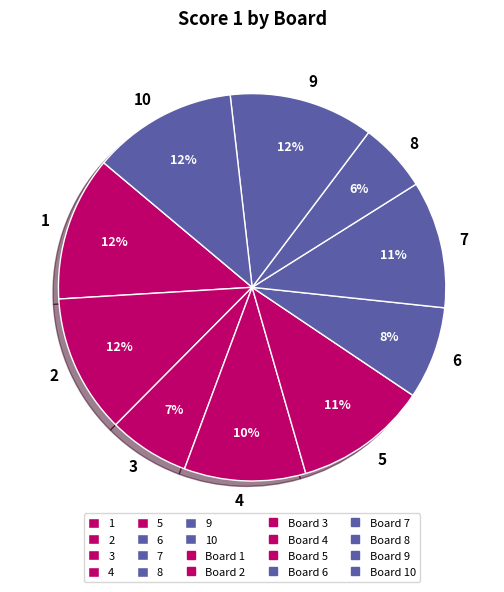

What is the smallest slice in the pie chart?

8